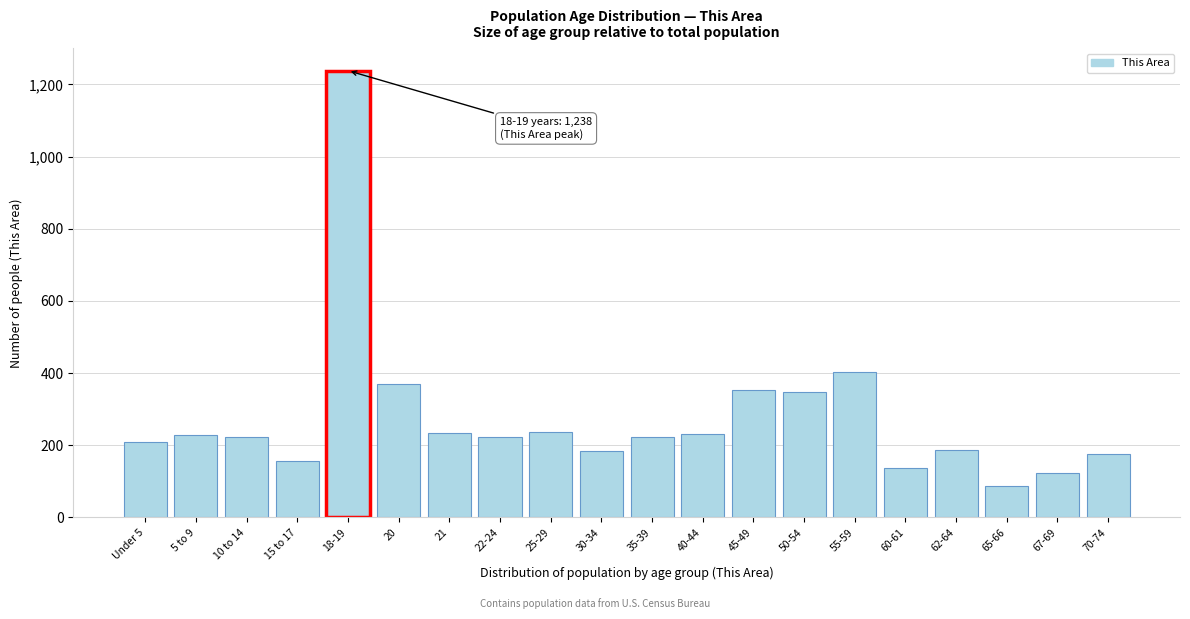

What is the value of the 17th bar from the left?

187